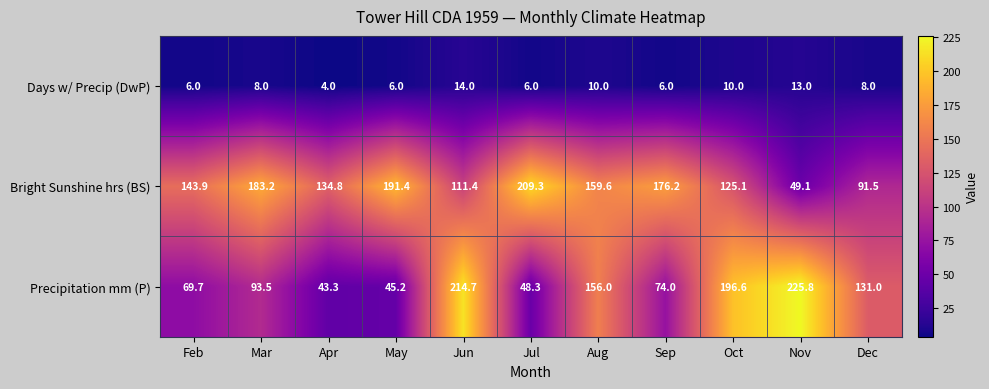

True or false: Days w/ Precip (DwP) has a value of 4.6 at Dec.

False